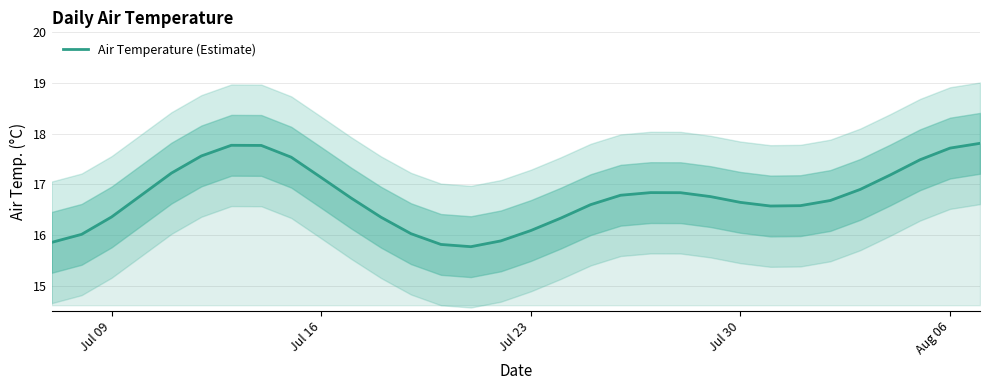

Reading left to right, transcribe all the data shown in this chart.

15.9	16.0	16.4	16.8	17.2	17.6	17.8	17.8	17.5	17.1	16.7	16.4	16.0	15.8	15.8	15.9	16.1	16.3	16.6	16.8	16.8	16.8	16.8	16.6	16.6	16.6	16.7	16.9	17.2	17.5	17.7	17.8